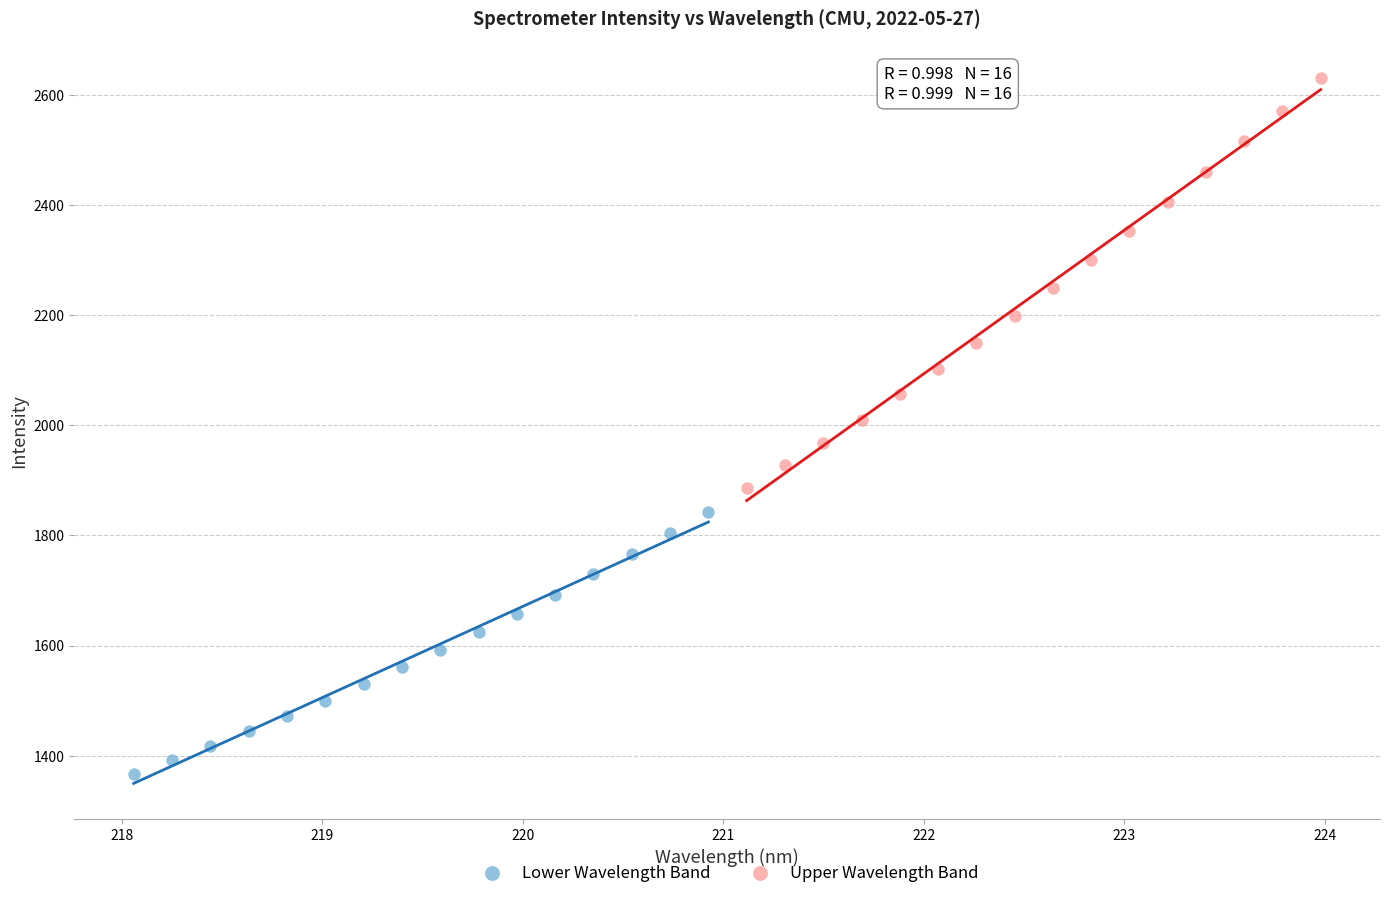

Which series reaches the maximum Y coordinate?

Upper Wavelength Band